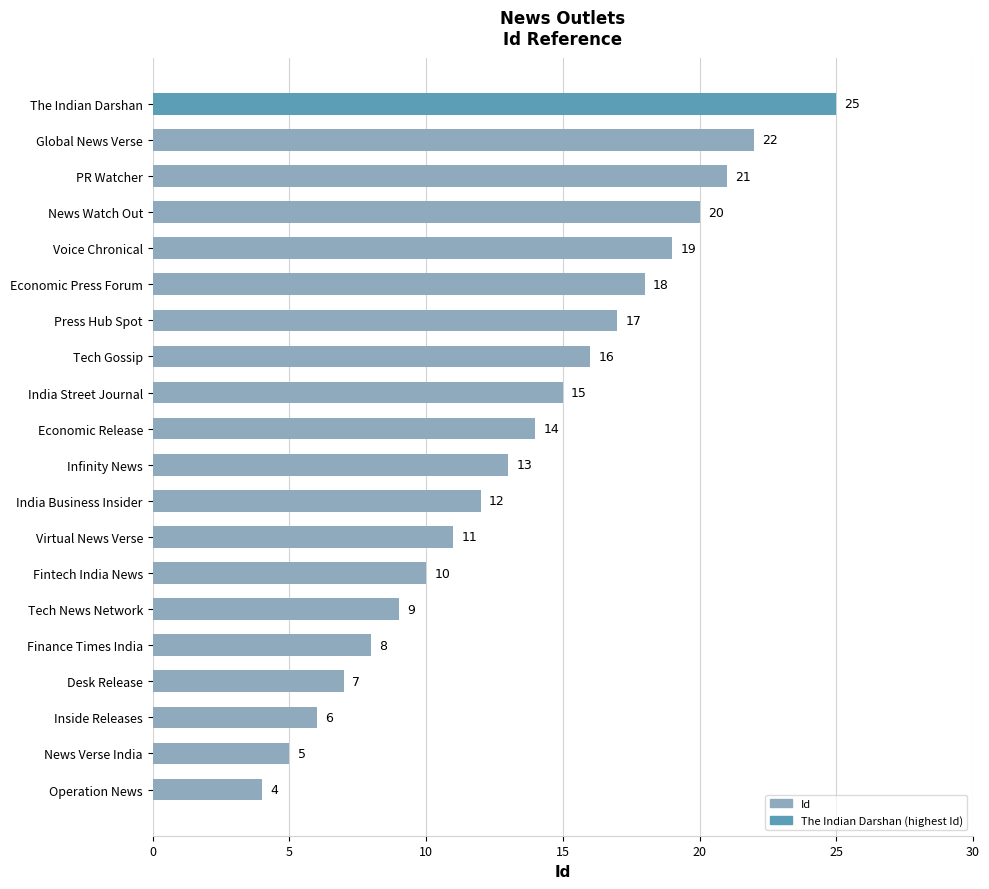

What is the difference between the maximum and minimum values?

21